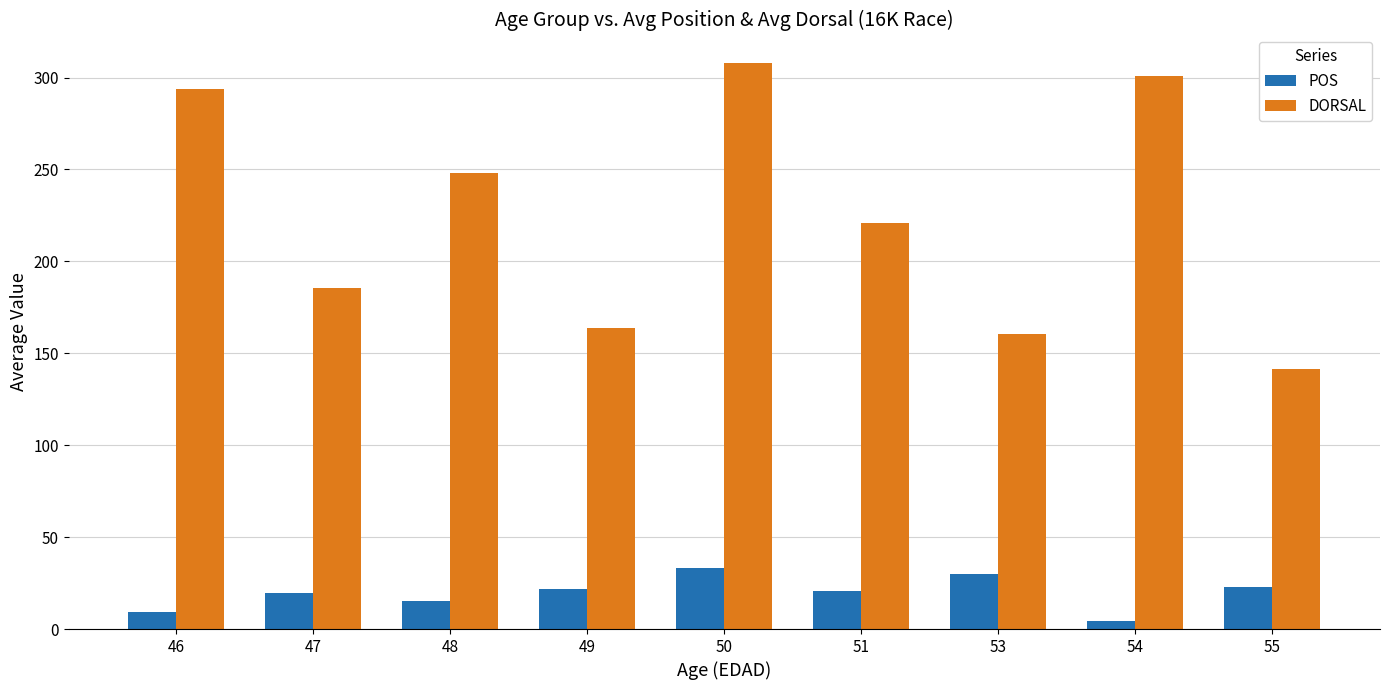

What is the average value of the DORSAL series?

224.7